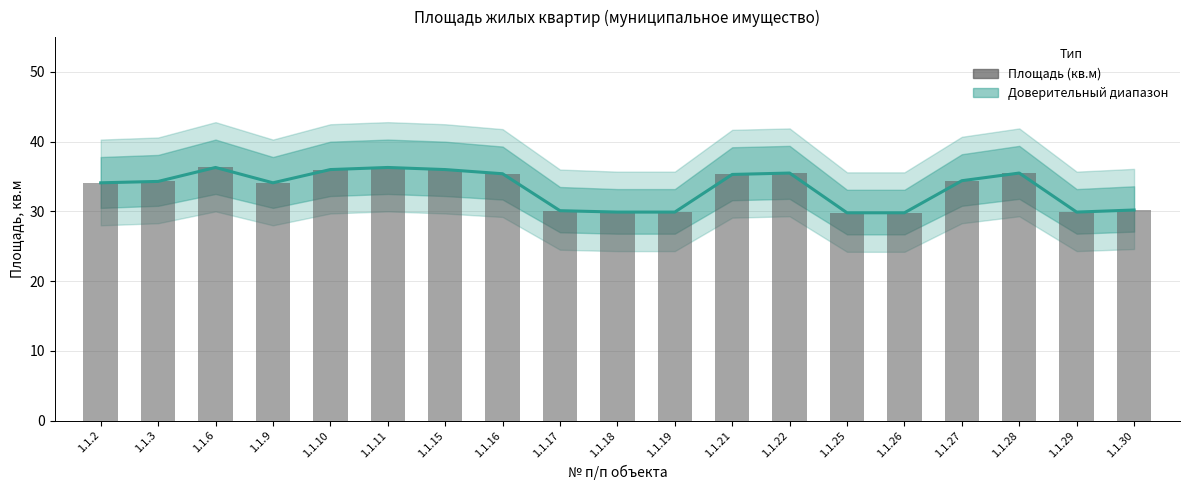

What is the sum of the values at 1.1.2 and 1.1.18?

64.0